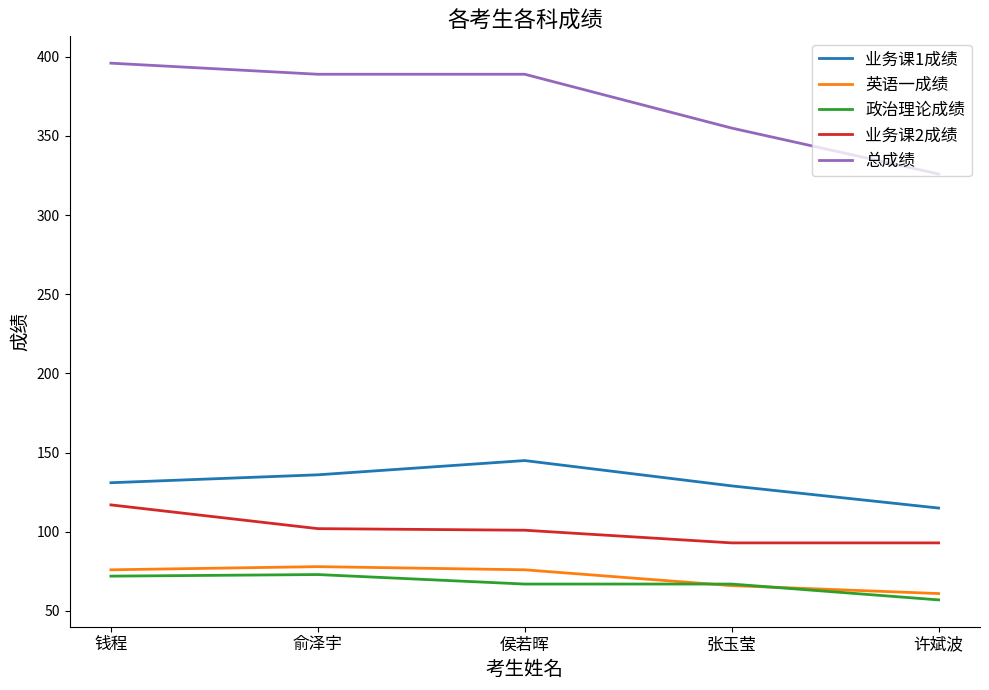

What is the spread (max minus min) of values at 许斌波?

269